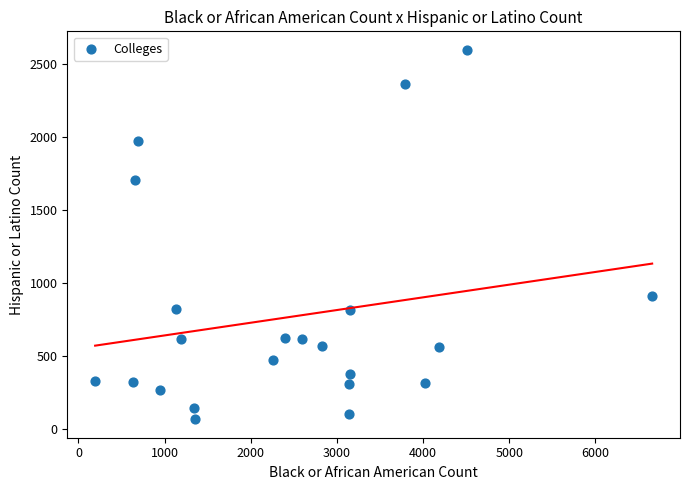

What is the range of X values (max minus min)?

6464